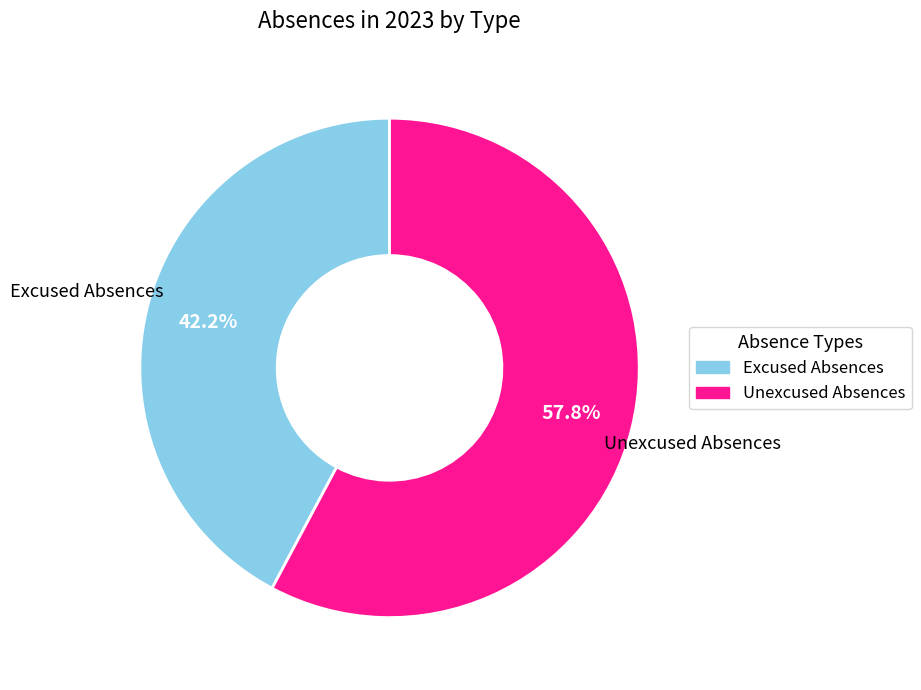

Count the number of slices in the pie.

2